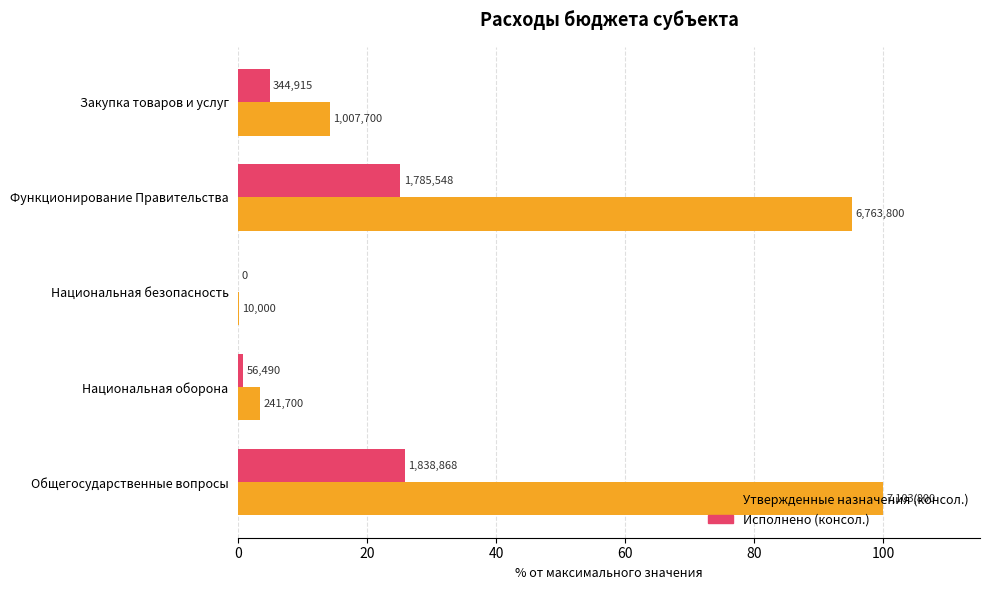

Which series has the largest total across all categories?

Утвержденные назначения (консол.)